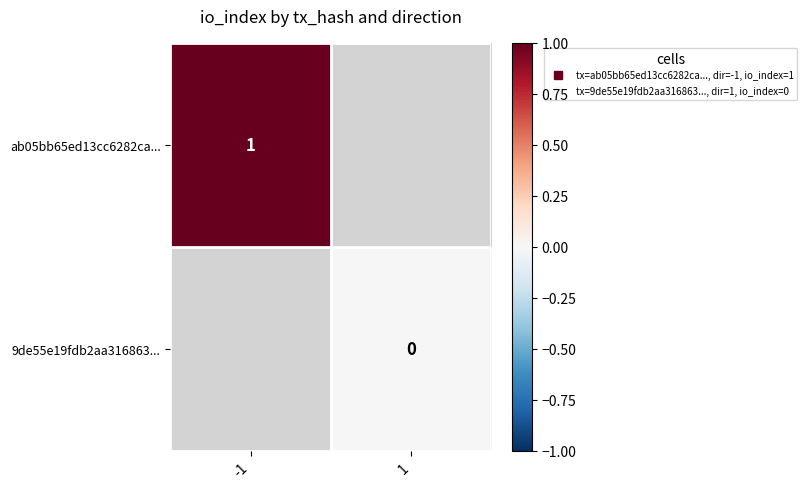

How many values in ab05bb65ed13cc6282ca... are above zero?

1